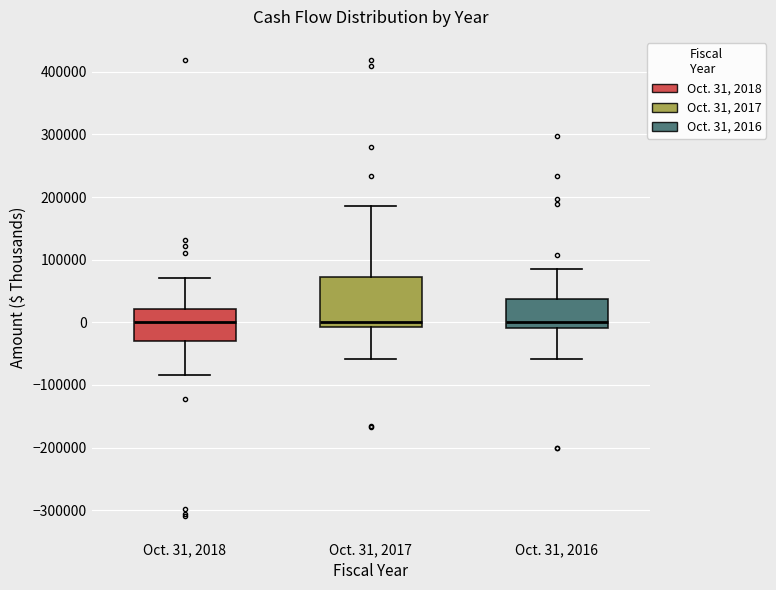

Reading left to right, read every box against the y-axis: the position of its median line, the range the box covers, and the ends of its whiskers. The values are not printed on the chart, so give them approximately, as read against the axis.

Oct. 31, 2018: median 0, box -30000 to 20000, whiskers -80000 to 70000
Oct. 31, 2017: median 0, box -10000 to 70000, whiskers -60000 to 190000
Oct. 31, 2016: median 0, box -10000 to 40000, whiskers -60000 to 80000